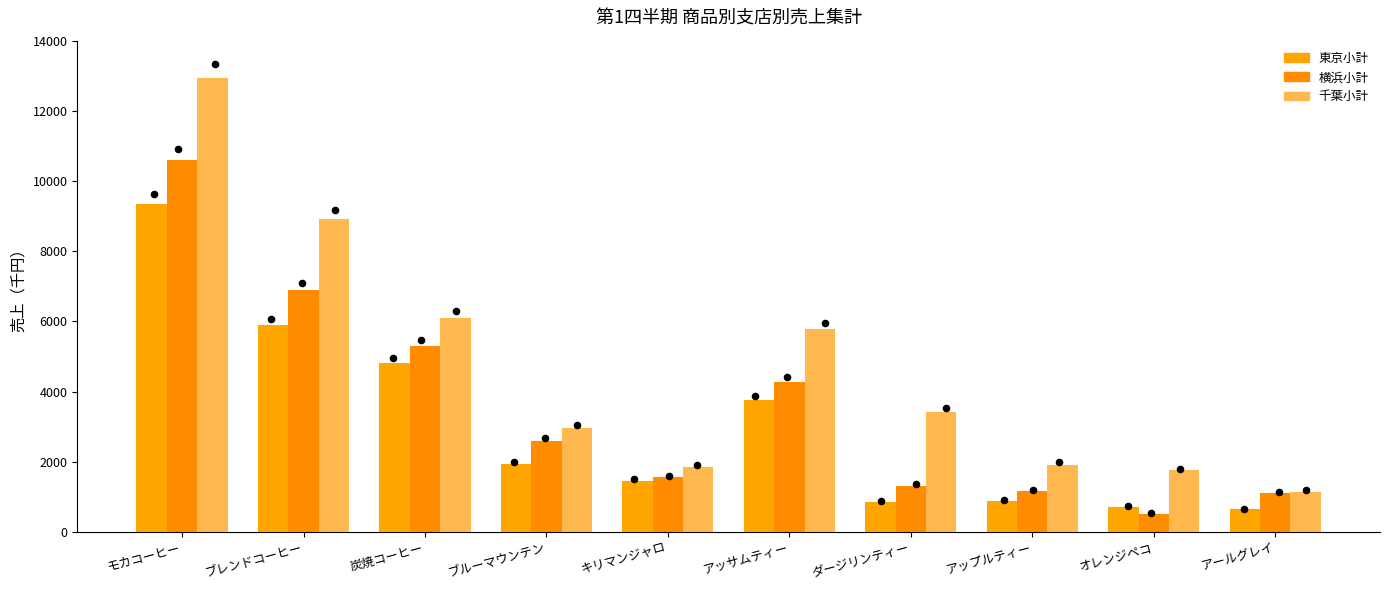

At which category is the sum across all series the highest?

モカコーヒー